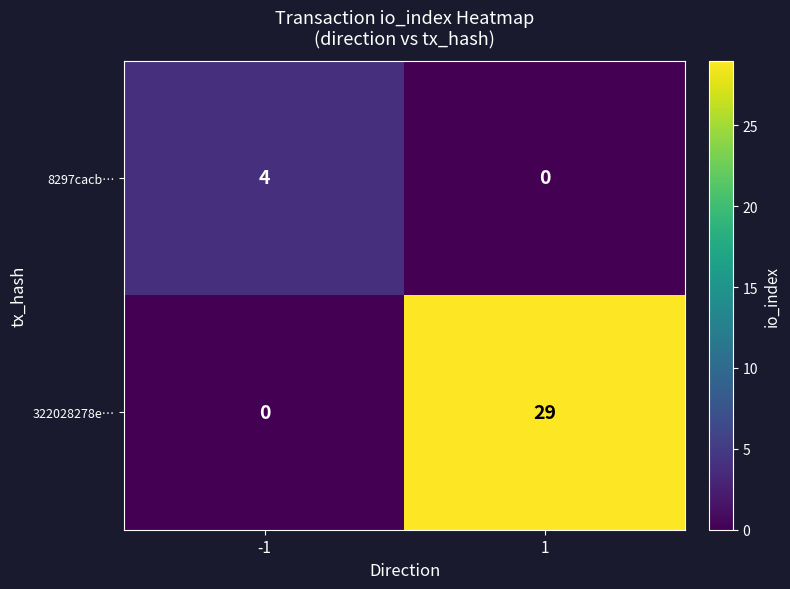

What is the difference between the maximum and minimum values in the 8297cacb… series?

4